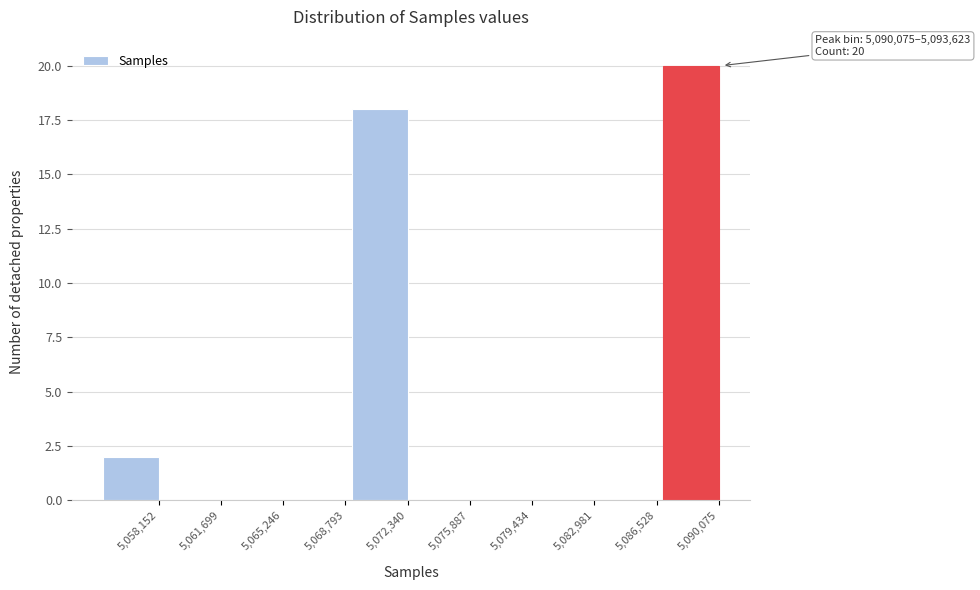

Reading left to right, what are all the values shown in this chart?

5,058,152=2	5,061,699=0	5,065,246=0	5,068,793=0	5,072,340=18	5,075,887=0	5,079,434=0	5,082,981=0	5,086,528=0	5,090,075=20